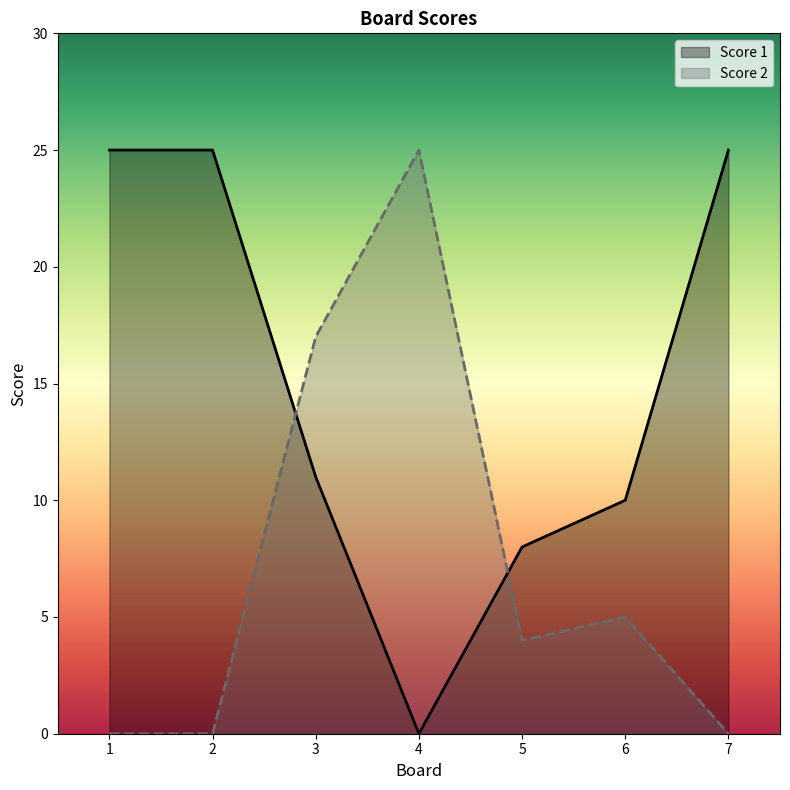

Which series ends up on top after the final intersection of Score 2 and Score 1?

Score 1